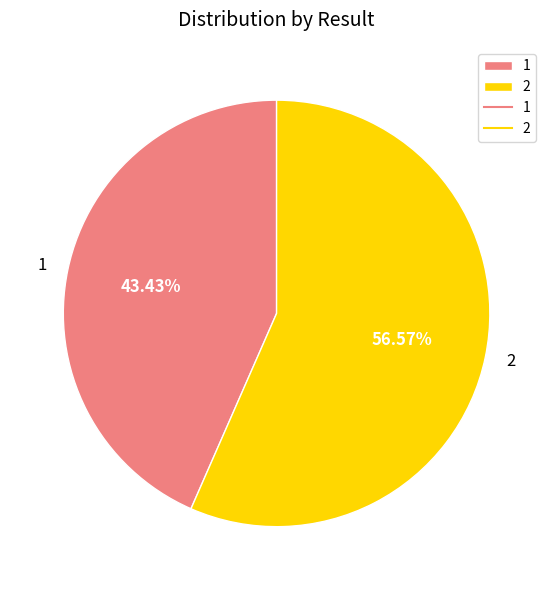

Does 2 account for over 50% of the chart?

Yes